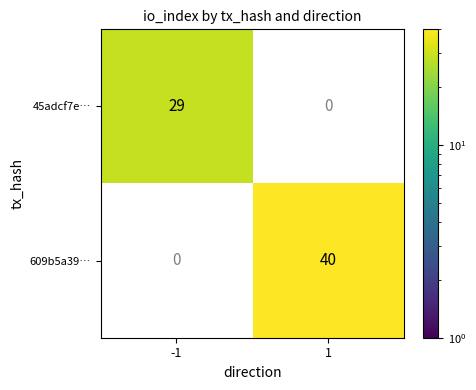

True or false: 609b5a39… has a value of 40 at 1.

True